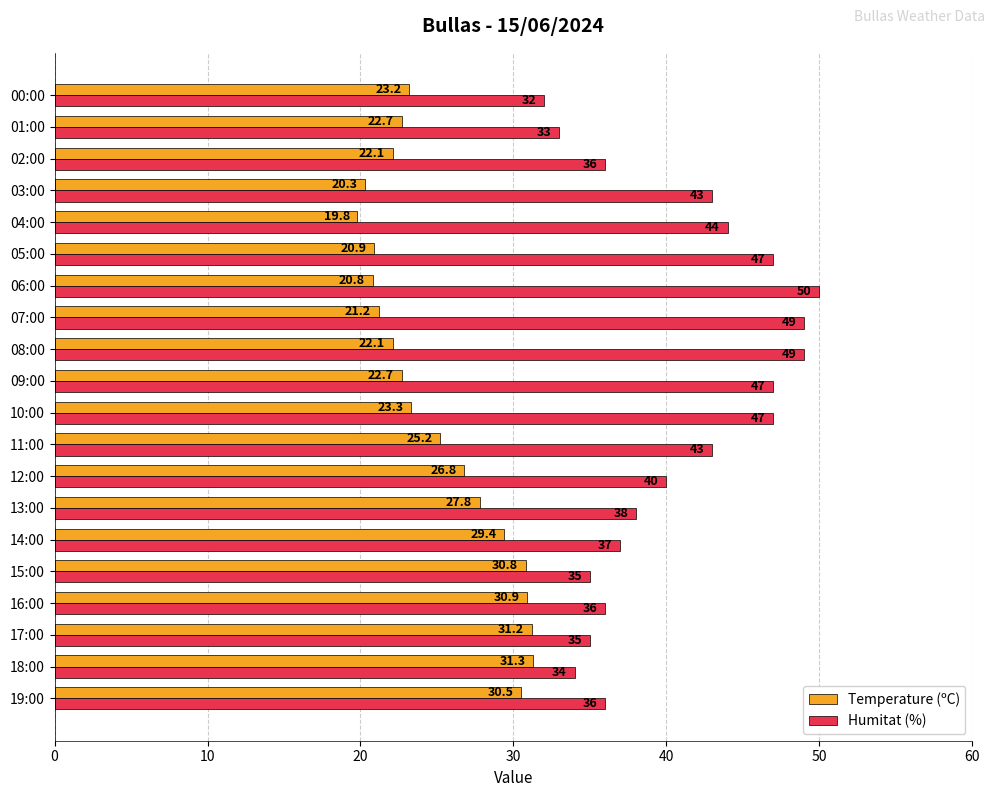

At which label does Humitat (%) reach its minimum?

00:00